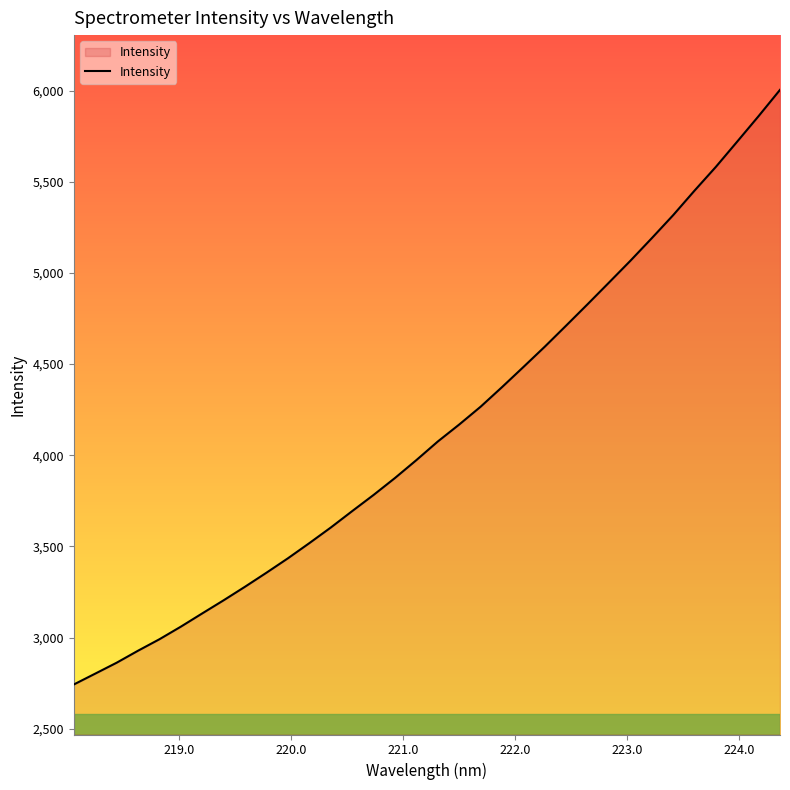

What is the maximum value shown in the chart?

6004.4